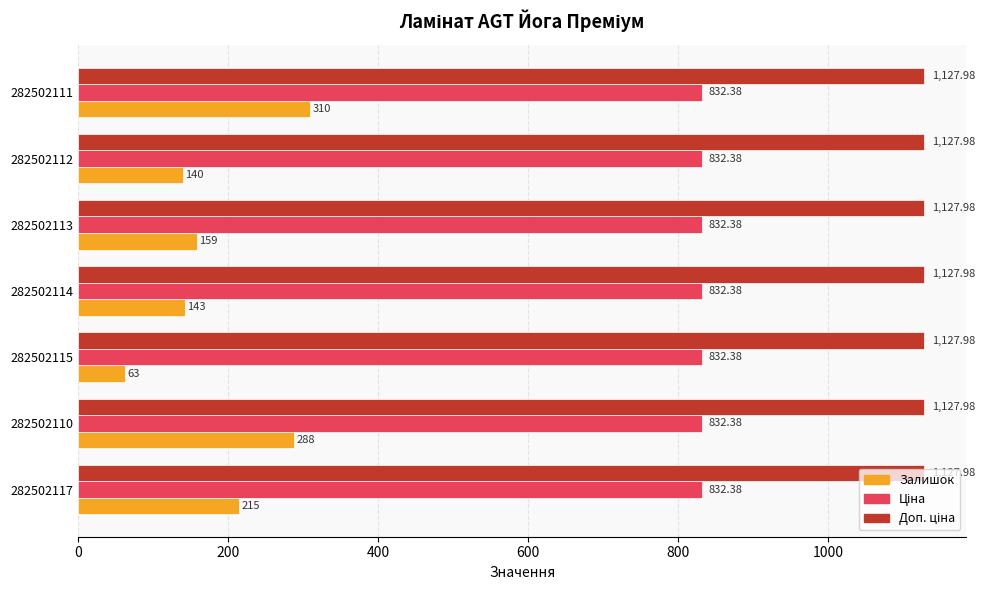

What is the difference between the maximum and minimum values in the Залишок series?

247.0